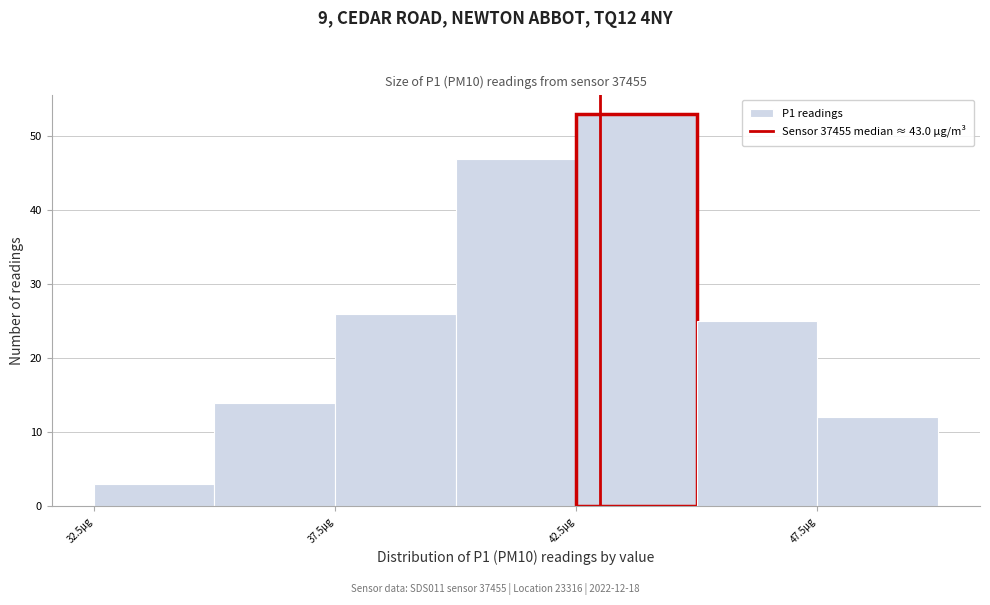

Which range on the x-axis has the tallest bar?

42.5 to 45.0